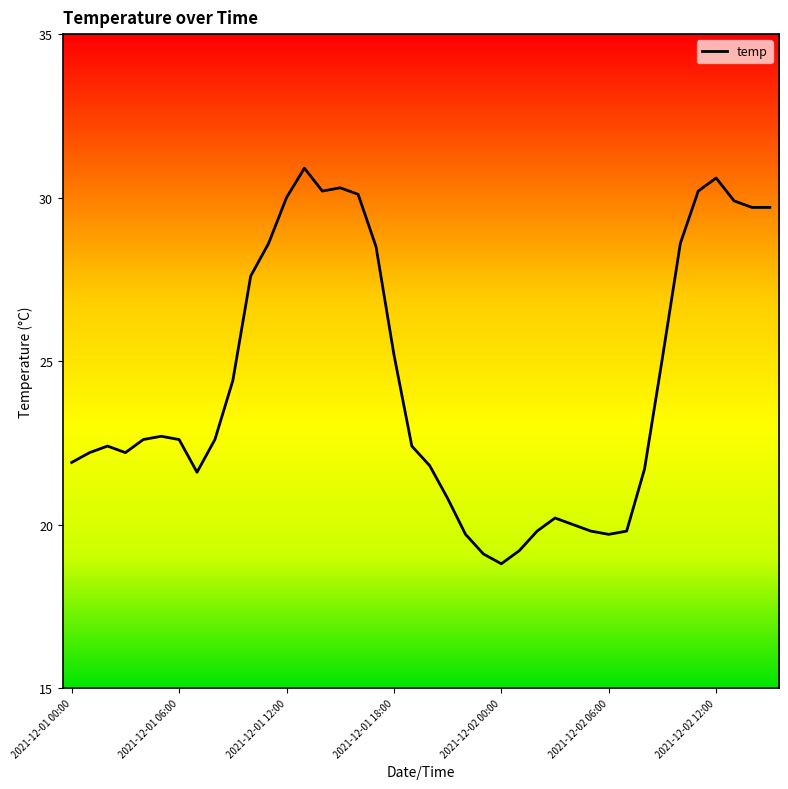

Does the chart display data point markers on the line(s)?

No